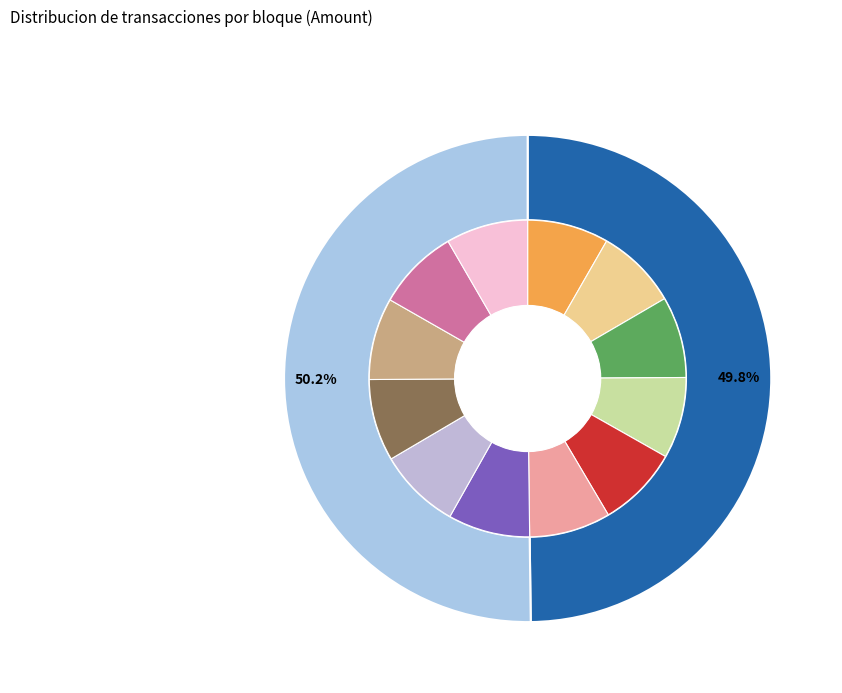

Do 406946 and 396313 together represent more than half of the pie?

Yes